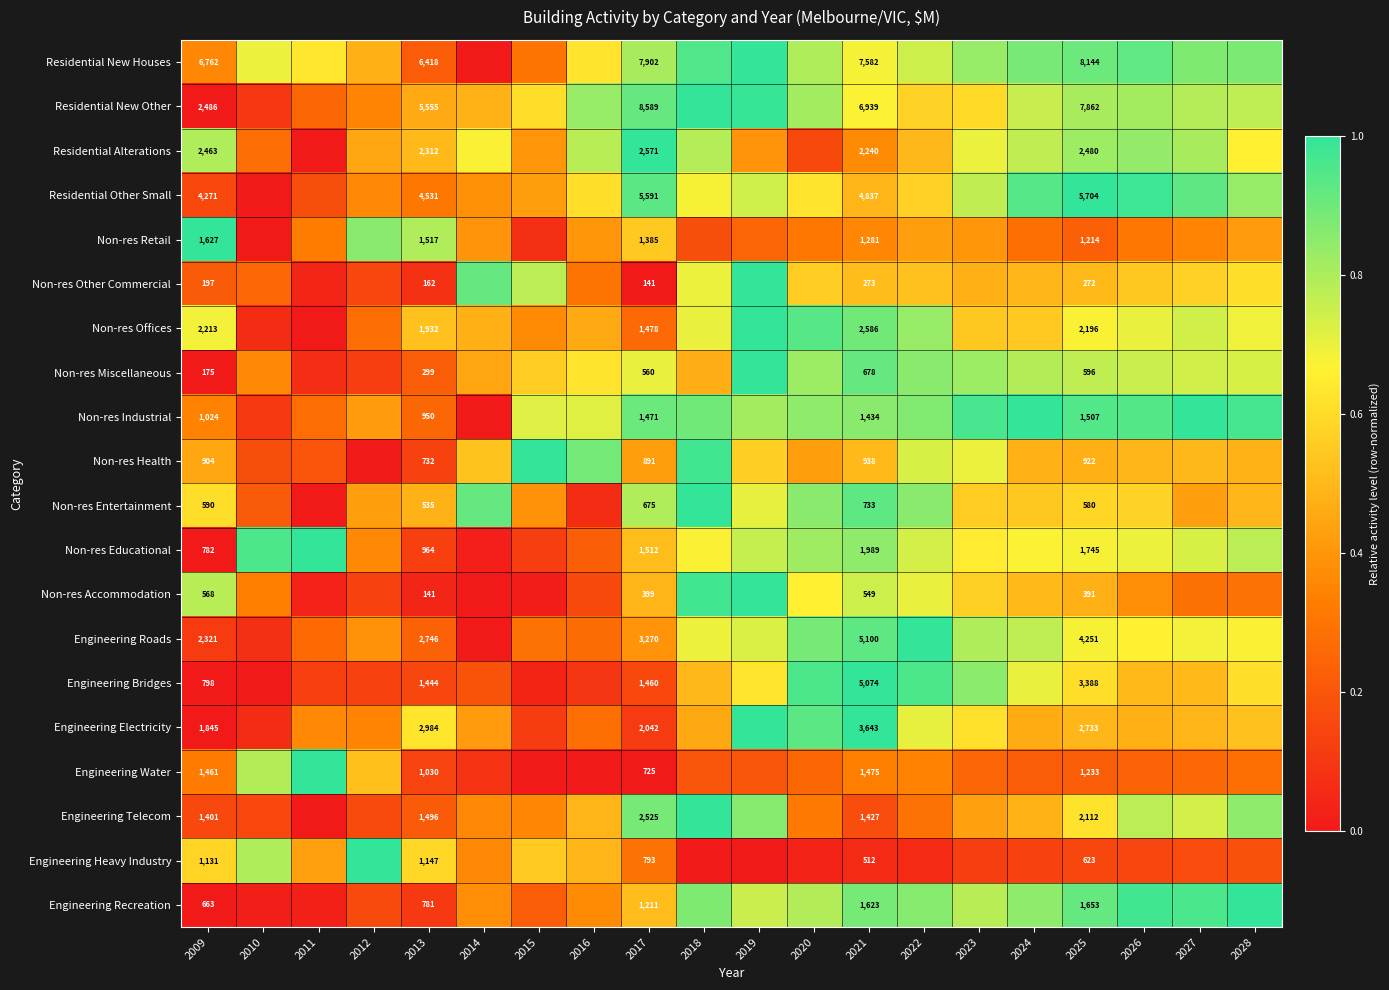

Which category has the highest value in the Engineering Bridges series?

2021